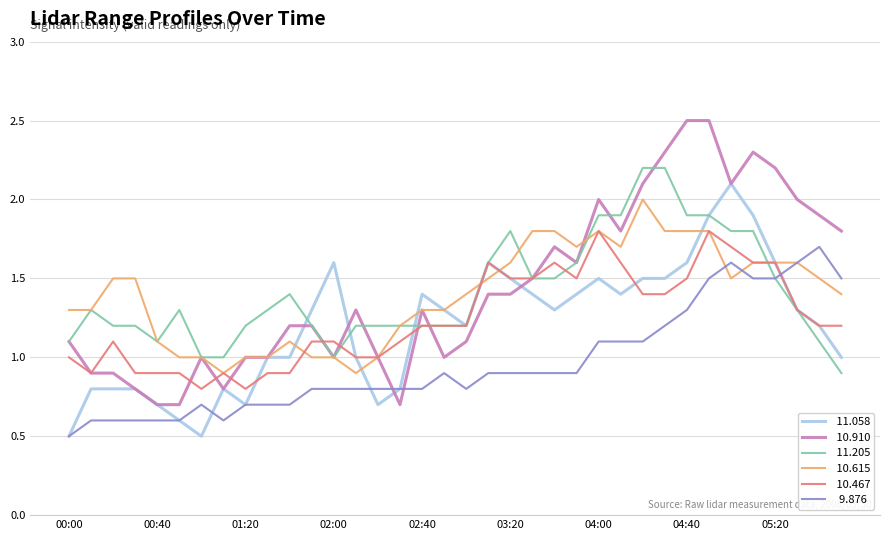

What is the smallest value displayed?

0.5